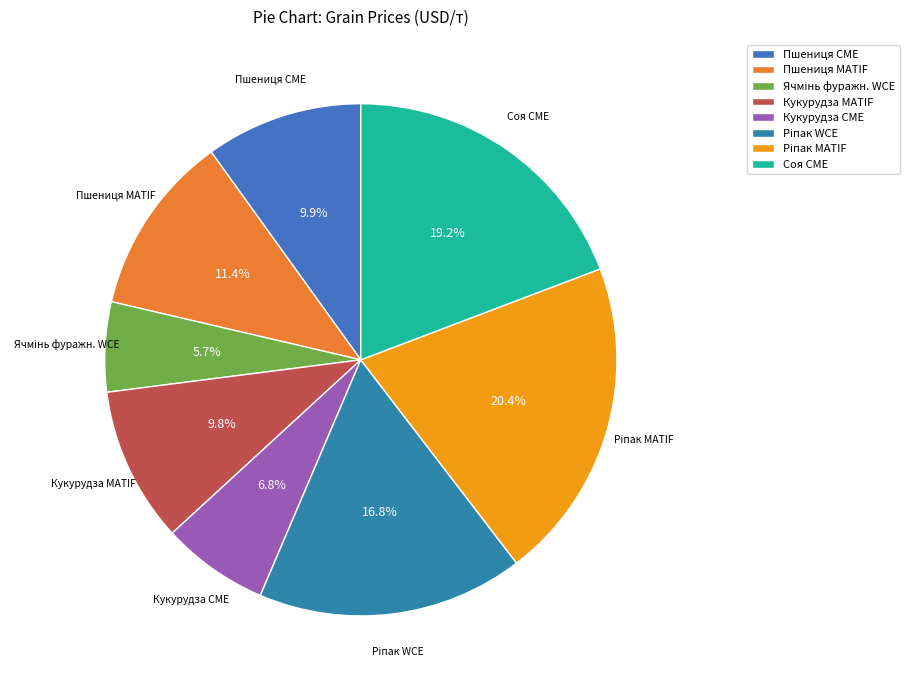

The Кукурудза CME slice represents 7% of the pie. True or false?

True